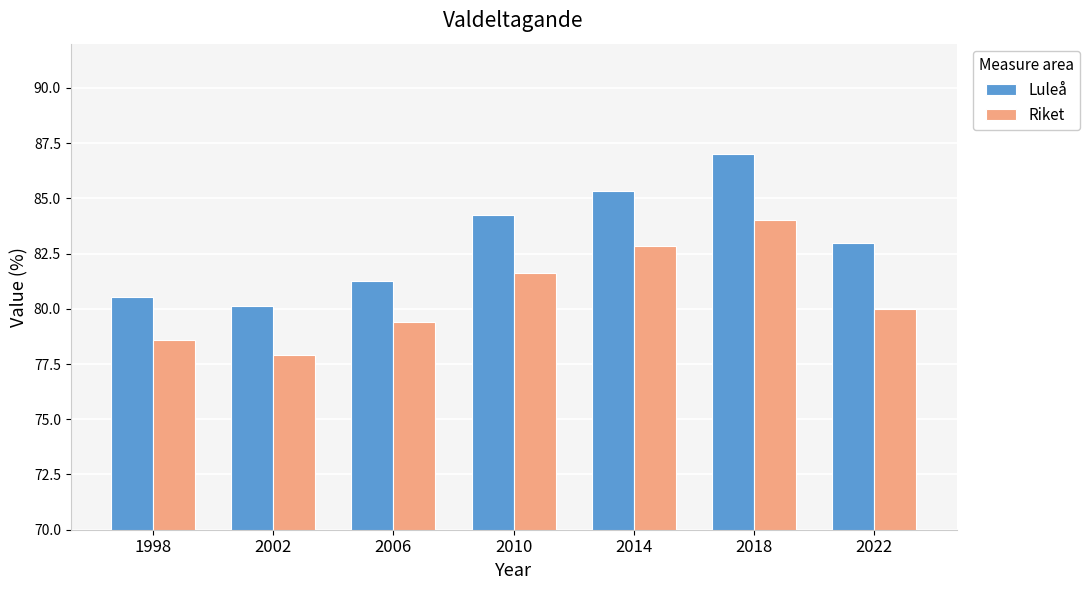

At which label does Luleå first exceed 83?

2010